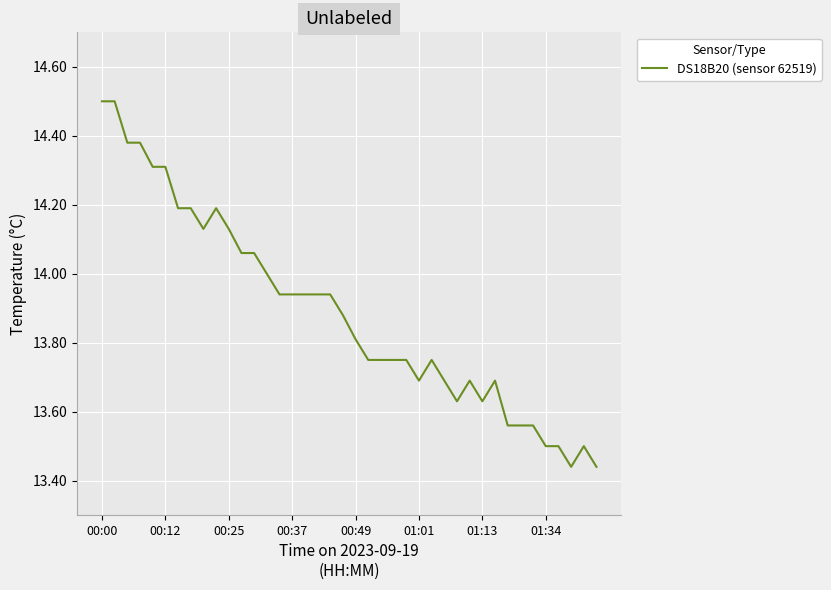

What is the difference between the maximum and minimum values?

1.1